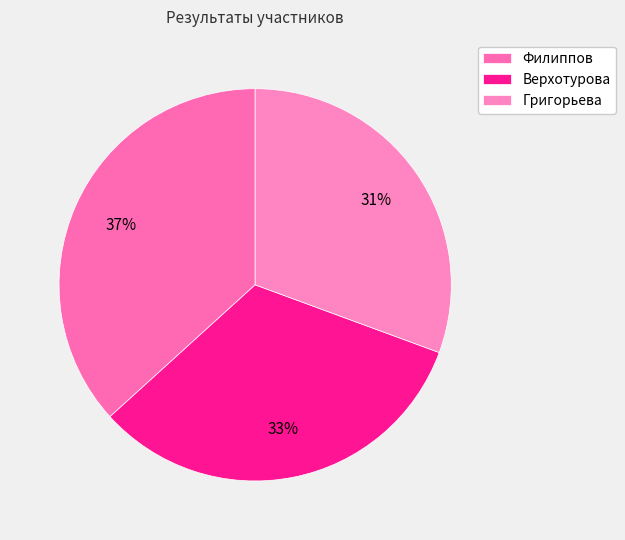

To the nearest percent, what is the difference between the Филиппов and Верхотурова slice percentages?

4%